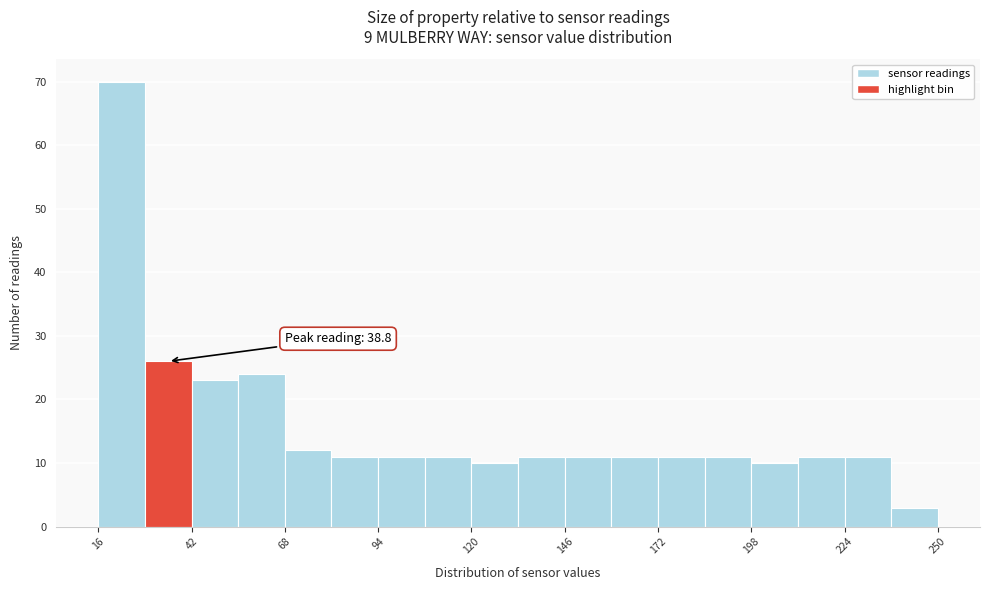

Around what value on the x-axis is the tallest bar? Give the approximate position of its centre, as read against the axis.

25